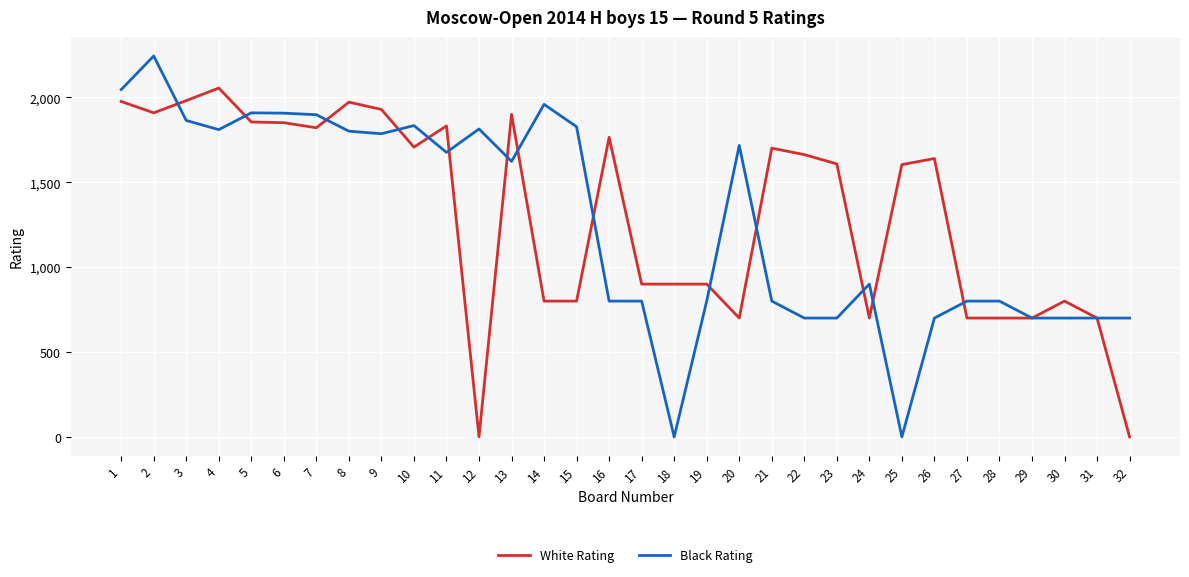

How many lines are shown in the chart?

2